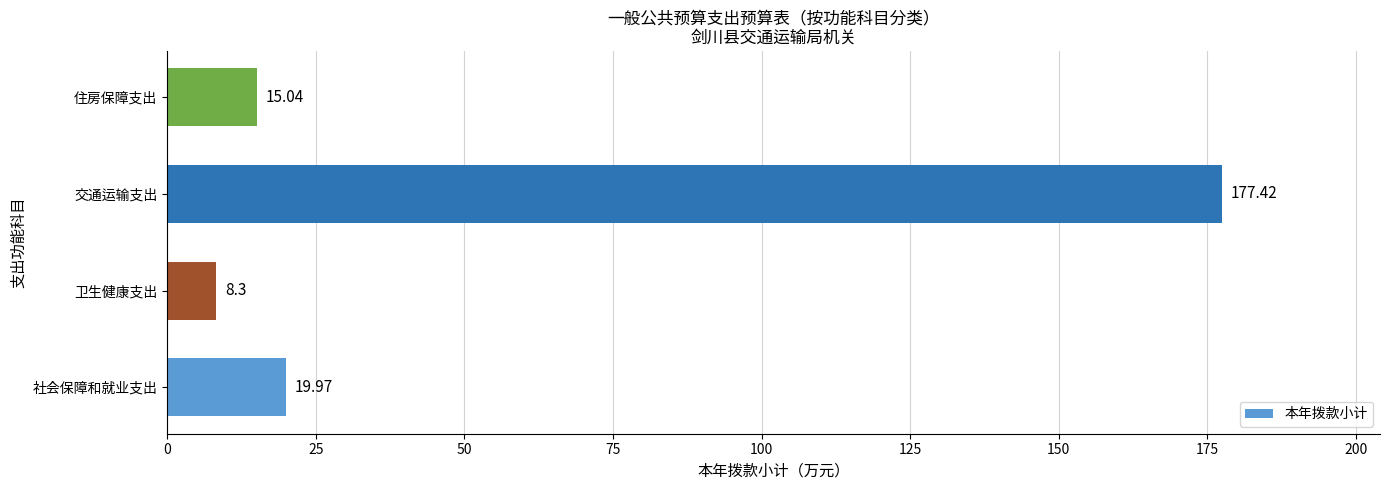

What is the ratio of the value at 交通运输支出 to the value at 社会保障和就业支出?

8.9